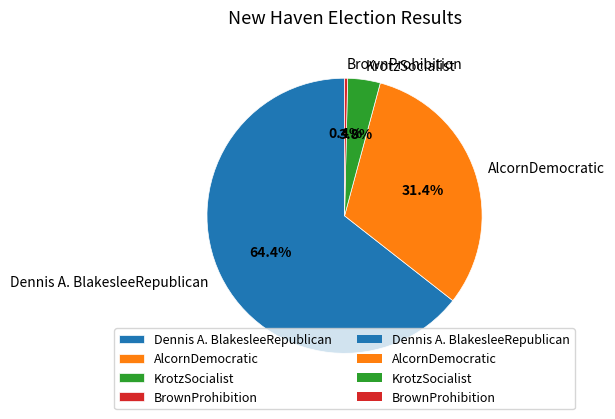

How much of the chart is everything except Dennis A. BlakesleeRepublican?

35.6%